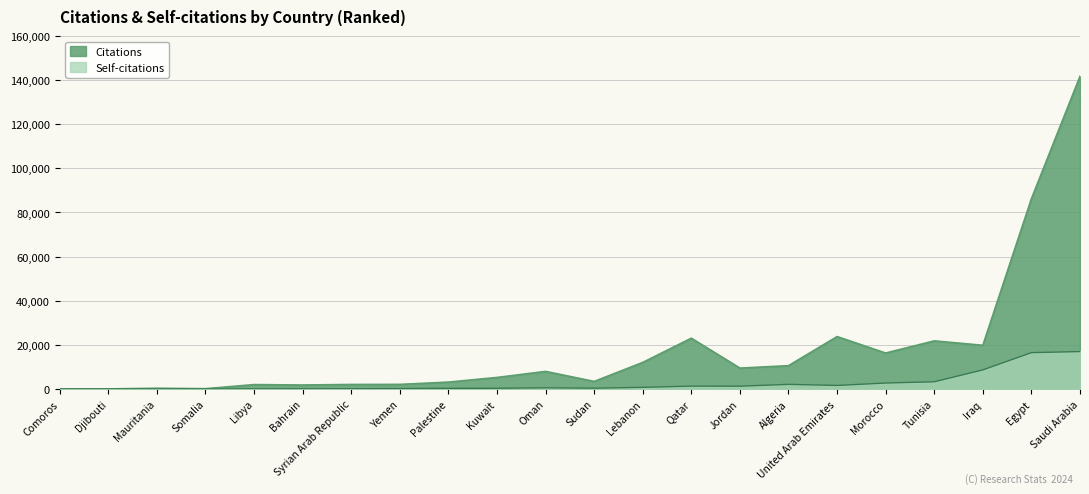

Rank the series by their maximum value, from highest to lowest.

Citations, Self-citations